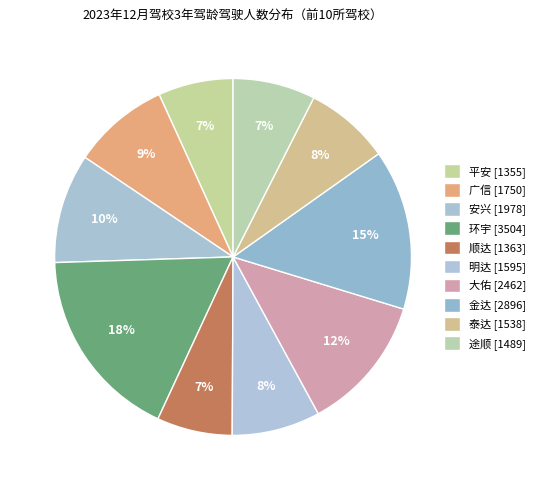

Count the number of slices in the pie.

10